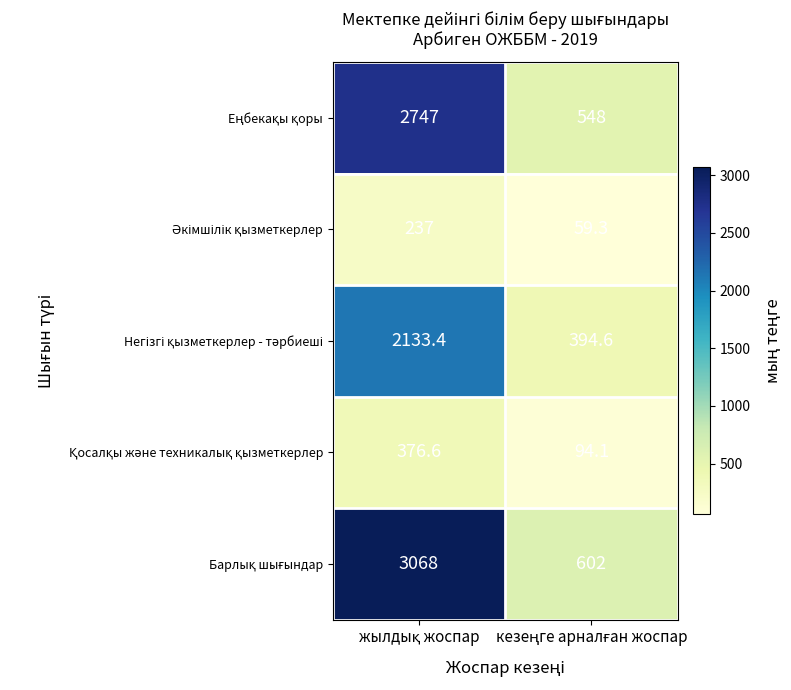

What is the minimum value shown in the chart?

59.3